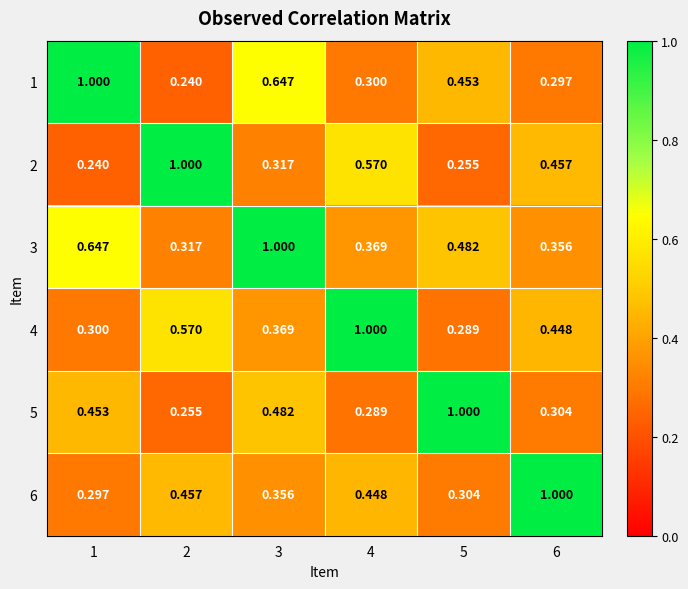

What is the spread (max minus min) of values at 5?

0.7